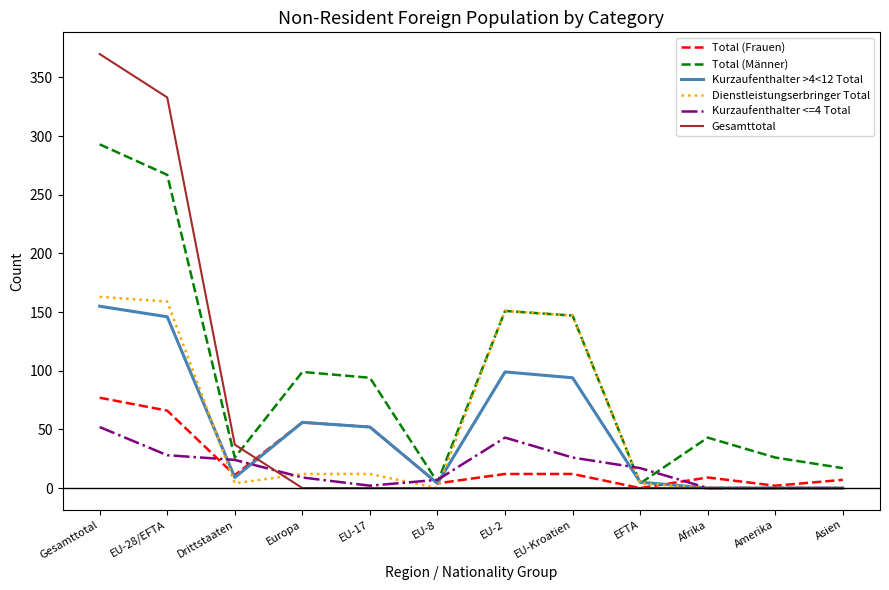

Between Drittstaaten and Asien, which series saw the biggest shift?

Gesamttotal